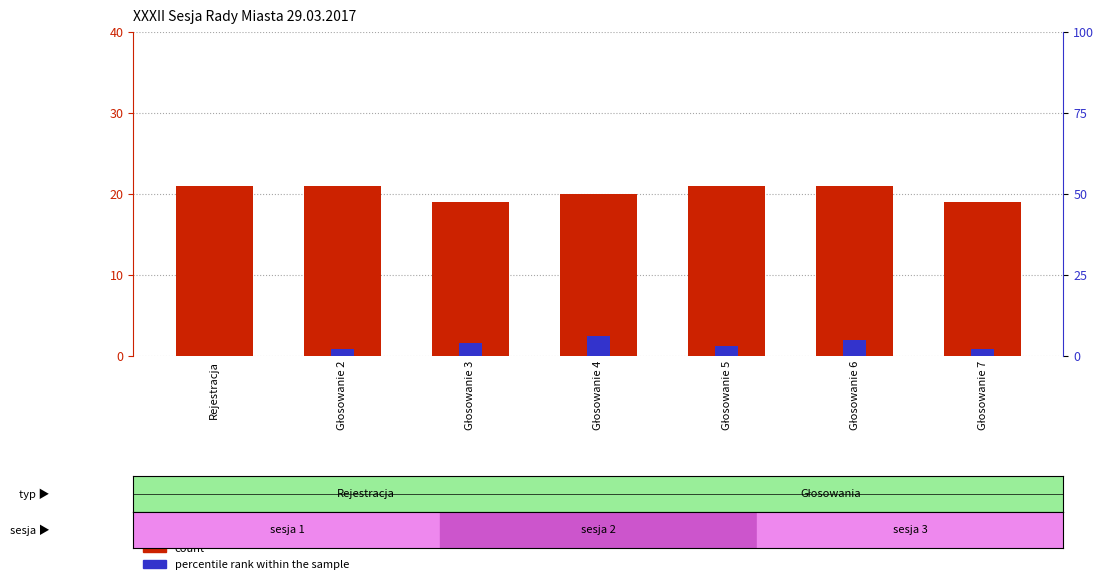

At how many categories does at least one series exceed 3?

7